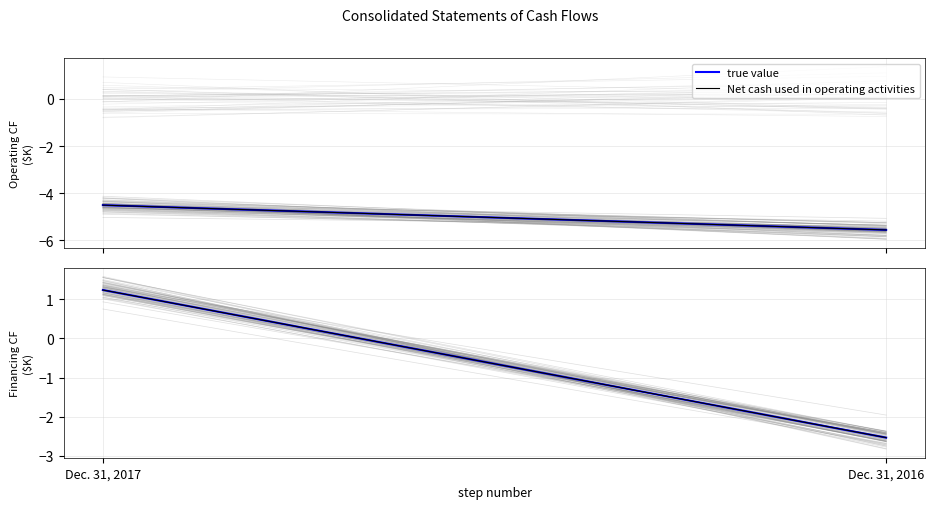

Which label corresponds to the largest value in the chart?

Dec. 31, 2017